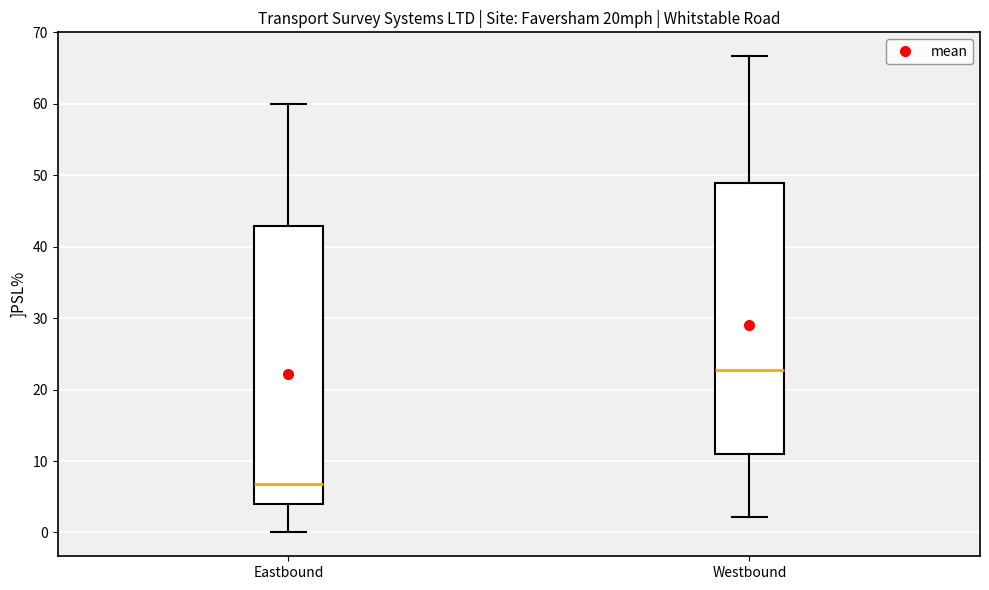

Which box's median line is the highest?

Westbound